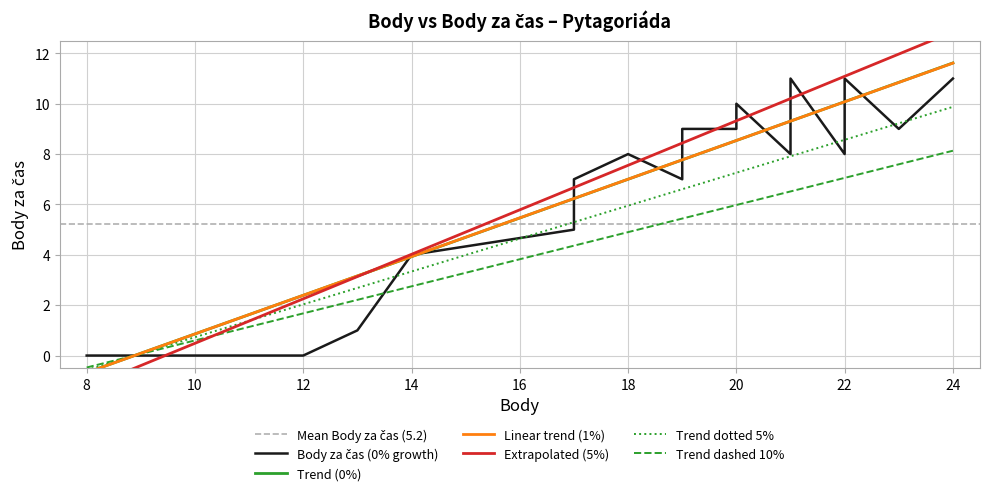

What is the average value?

5